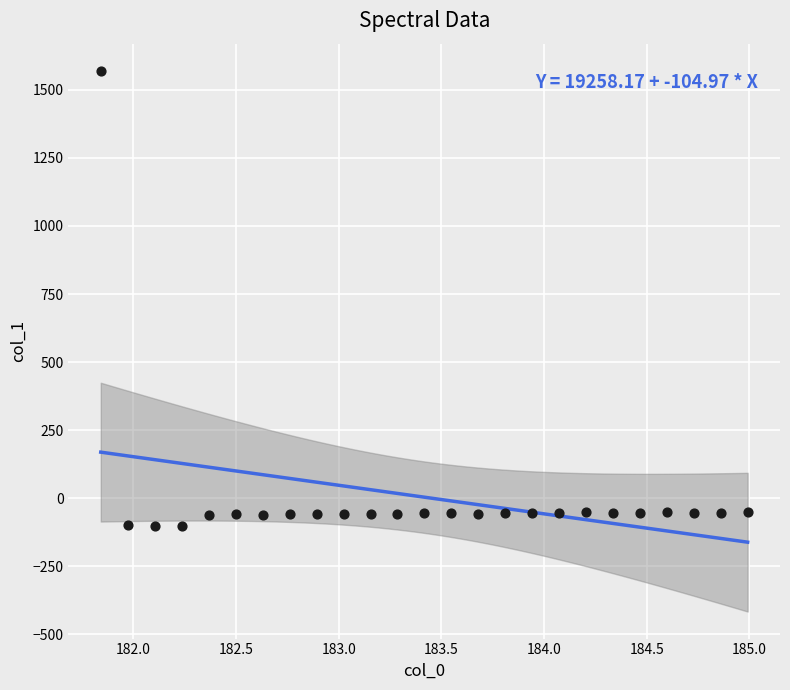

What is the range of Y values (max minus min)?

1672.5